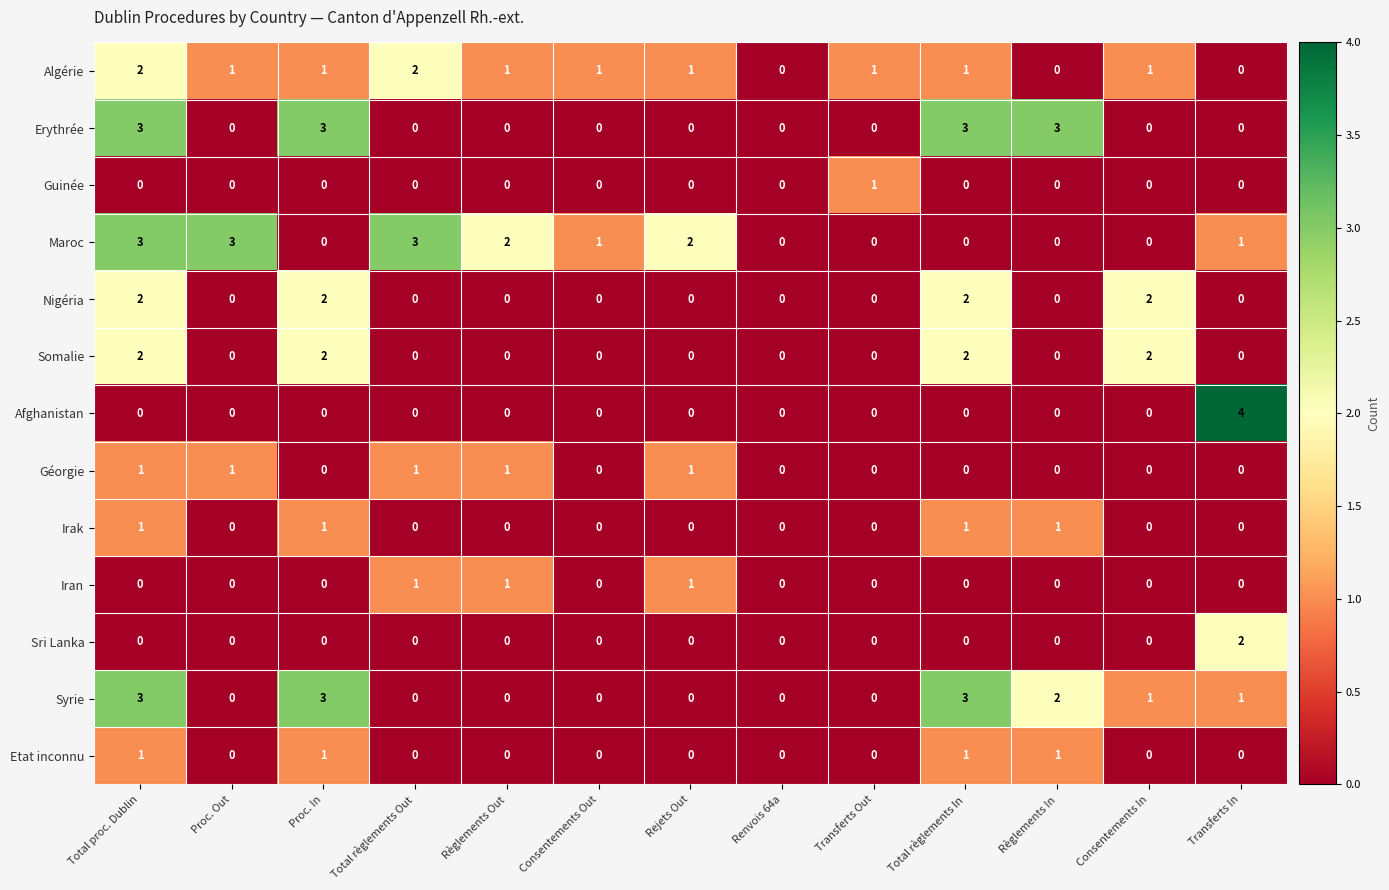

How many data points does each series have?

13